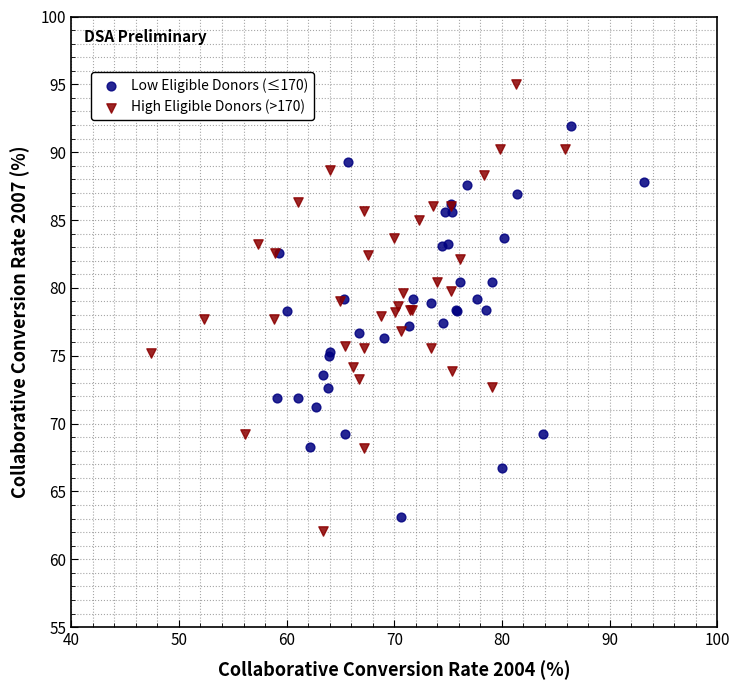

Which series reaches the maximum Y coordinate?

High Eligible Donors (>170)